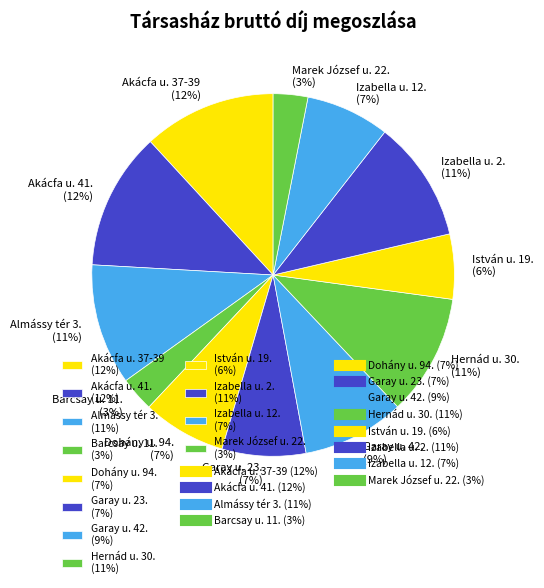

What percentage is the Marek József u. 22. slice, to the nearest percent?

3%